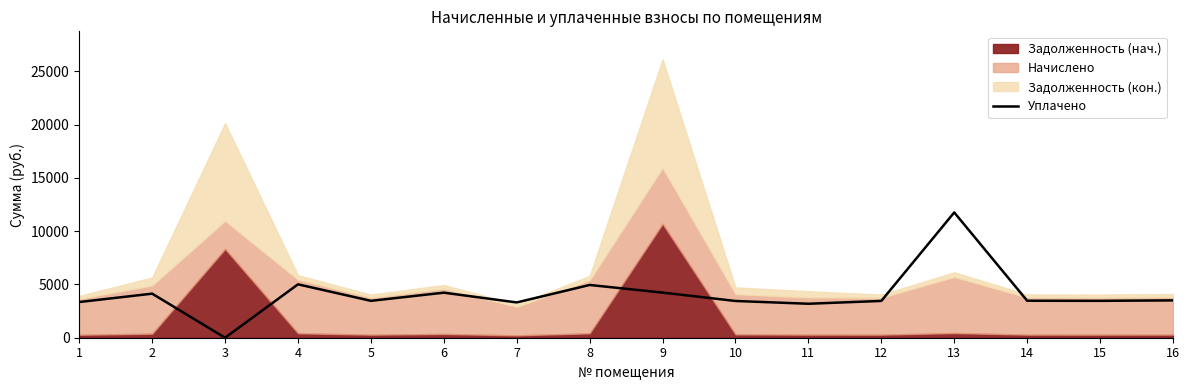

What is the sum of the values at 7 and 1?

6660.1